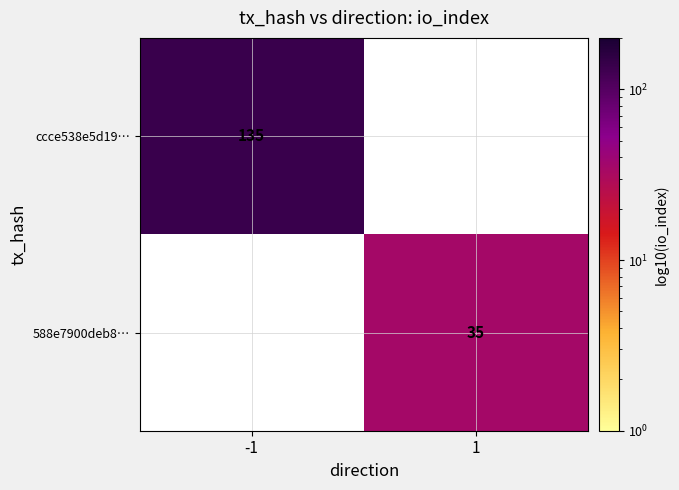

Is the value of ccce538e5d19… at -1 greater than the value of 588e7900deb8… at 1?

Yes